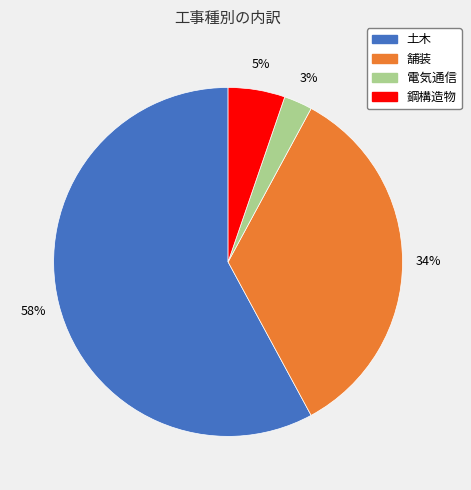

How many slices are in this pie chart?

4